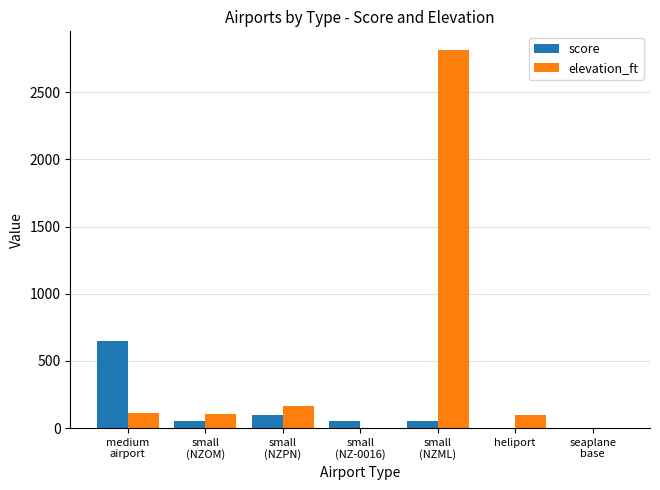

Is the value of elevation_ft at small
(NZPN) greater than the value of score at heliport?

Yes